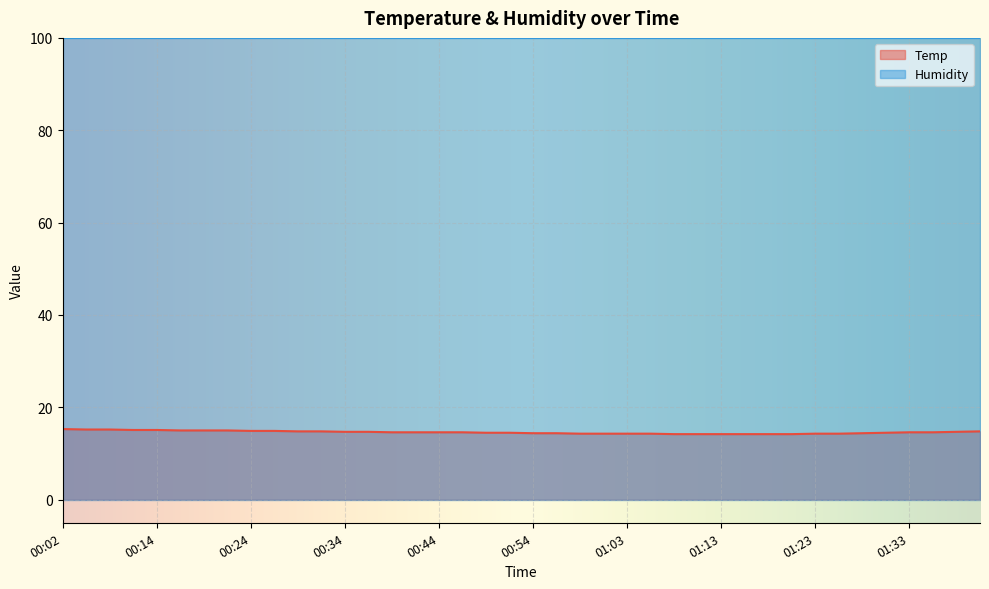

Rank the categories by value from highest to lowest.

00:02, 00:04, 00:07, 00:12, 00:14, 00:17, 00:19, 00:22, 00:24, 00:26, 00:29, 00:31, 01:41, 00:34, 00:36, 01:38, 00:39, 00:41, 00:44, 00:46, 01:33, 01:36, 00:49, 00:51, 01:31, 00:54, 00:56, 01:28, 00:58, 01:01, 01:03, 01:06, 01:23, 01:26, 01:08, 01:11, 01:13, 01:16, 01:18, 01:21